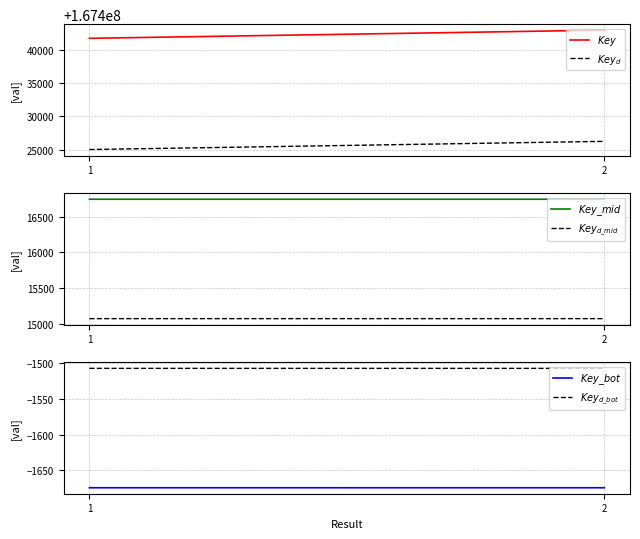

Does the chart display data point markers on the line(s)?

No